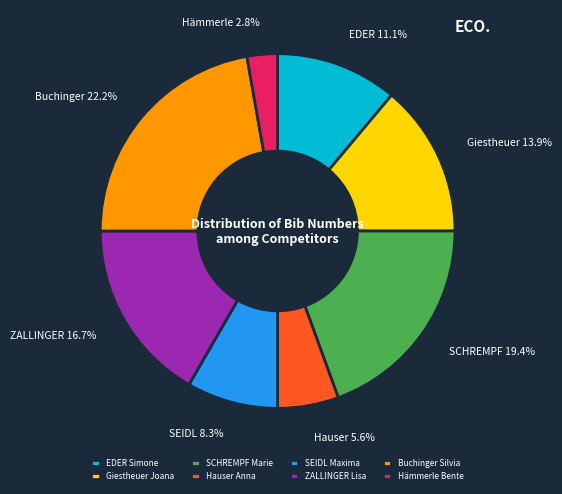

Is the sum of Giestheuer Joana and EDER Simone greater than half?

No